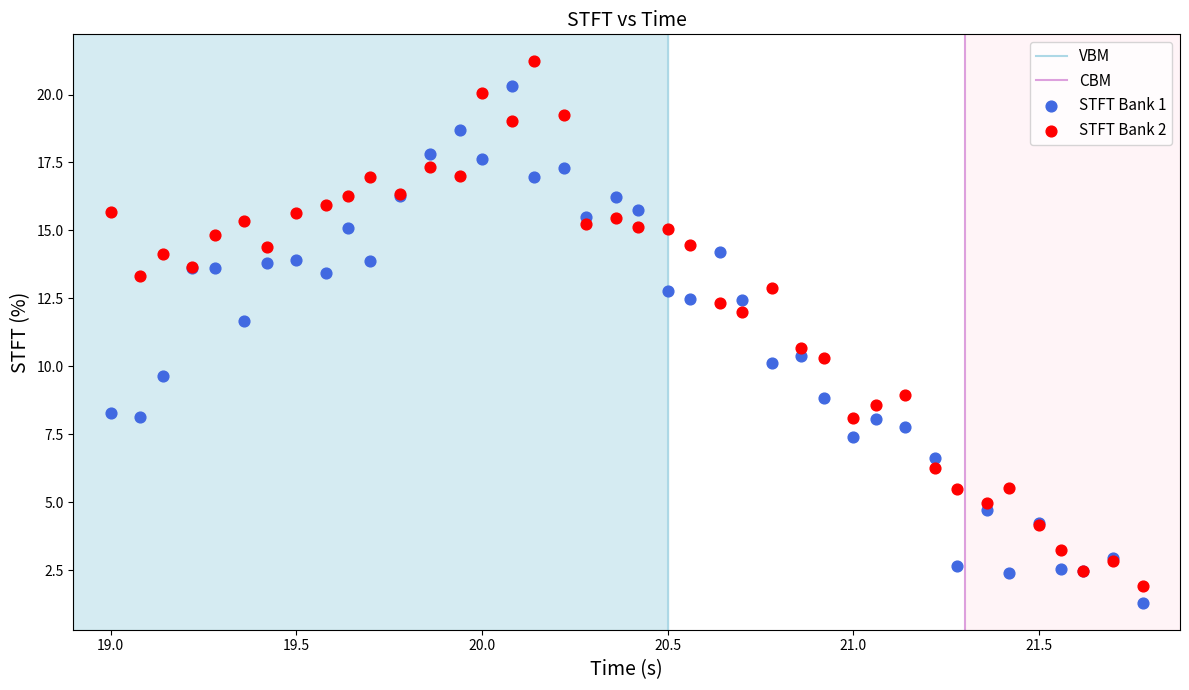

Which series reaches the maximum Y coordinate?

STFT Bank 2